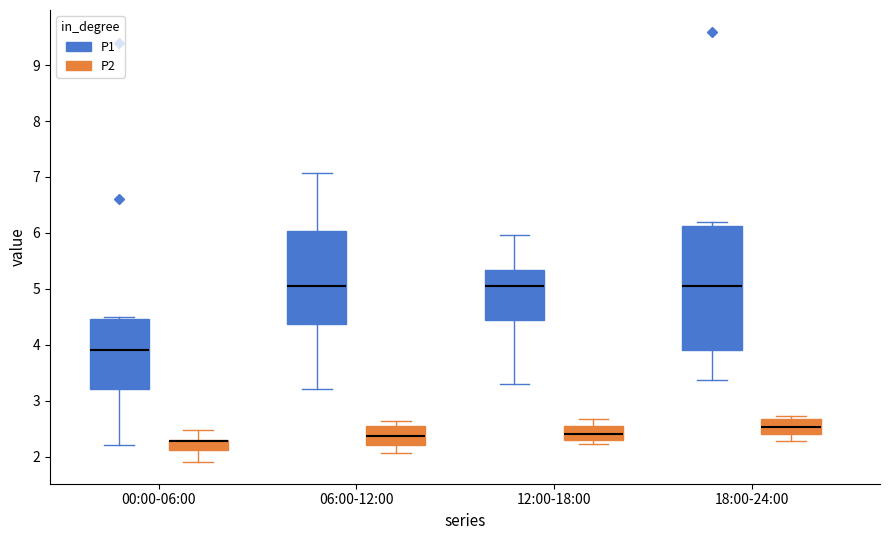

Where is the lower edge of the box for 00:00-06:00 (P2) on the y-axis? The values are not printed on the chart, so give them approximately, as read against the axis.

2.1